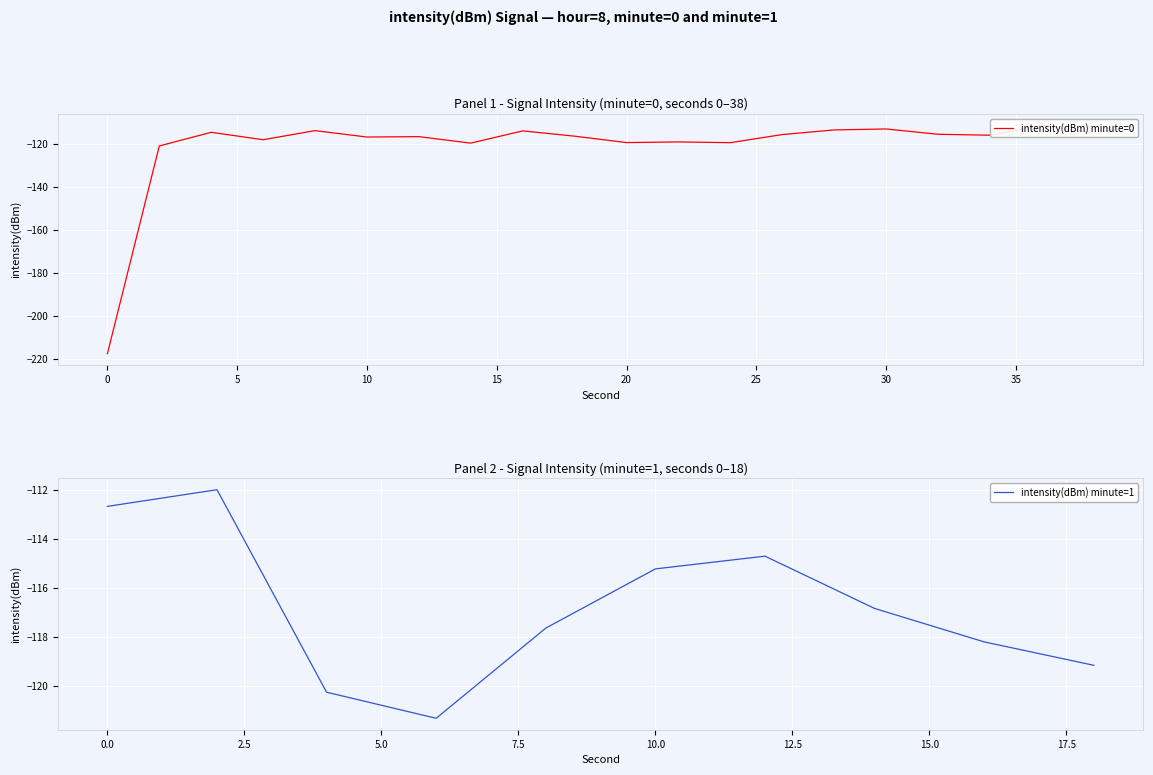

True or false: the data shows -114.0 at 16.

True